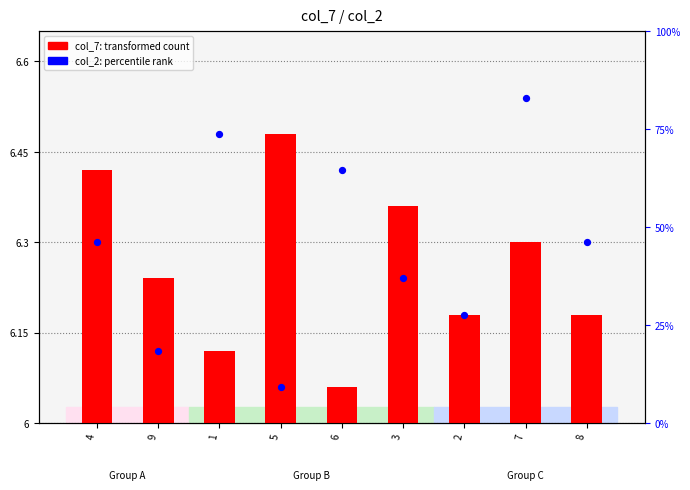

At which category is the sum across all series the highest?

7